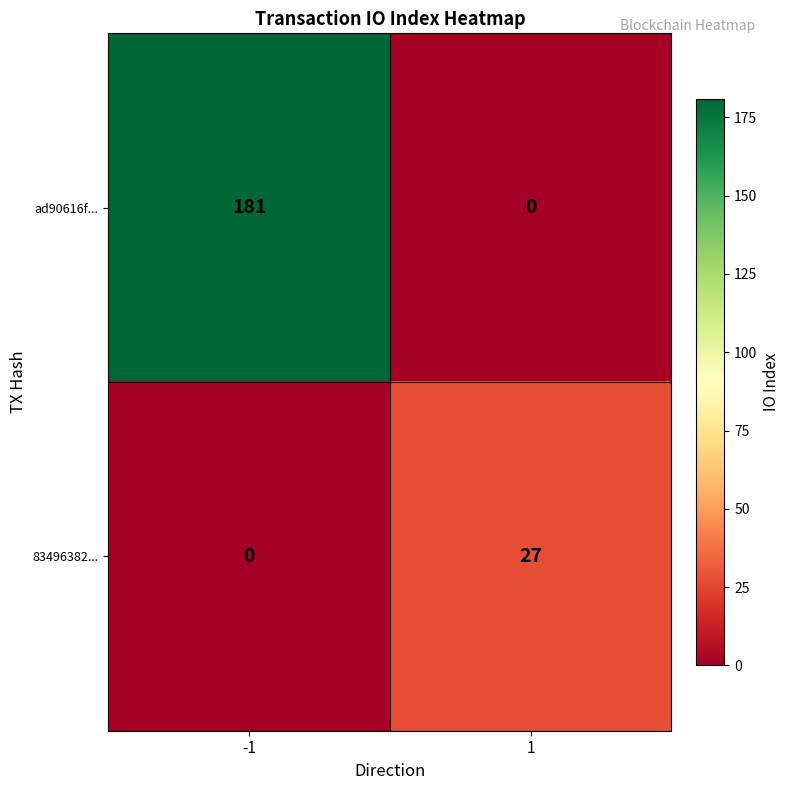

The 83496382... series shows 0 at -1. True or false?

True